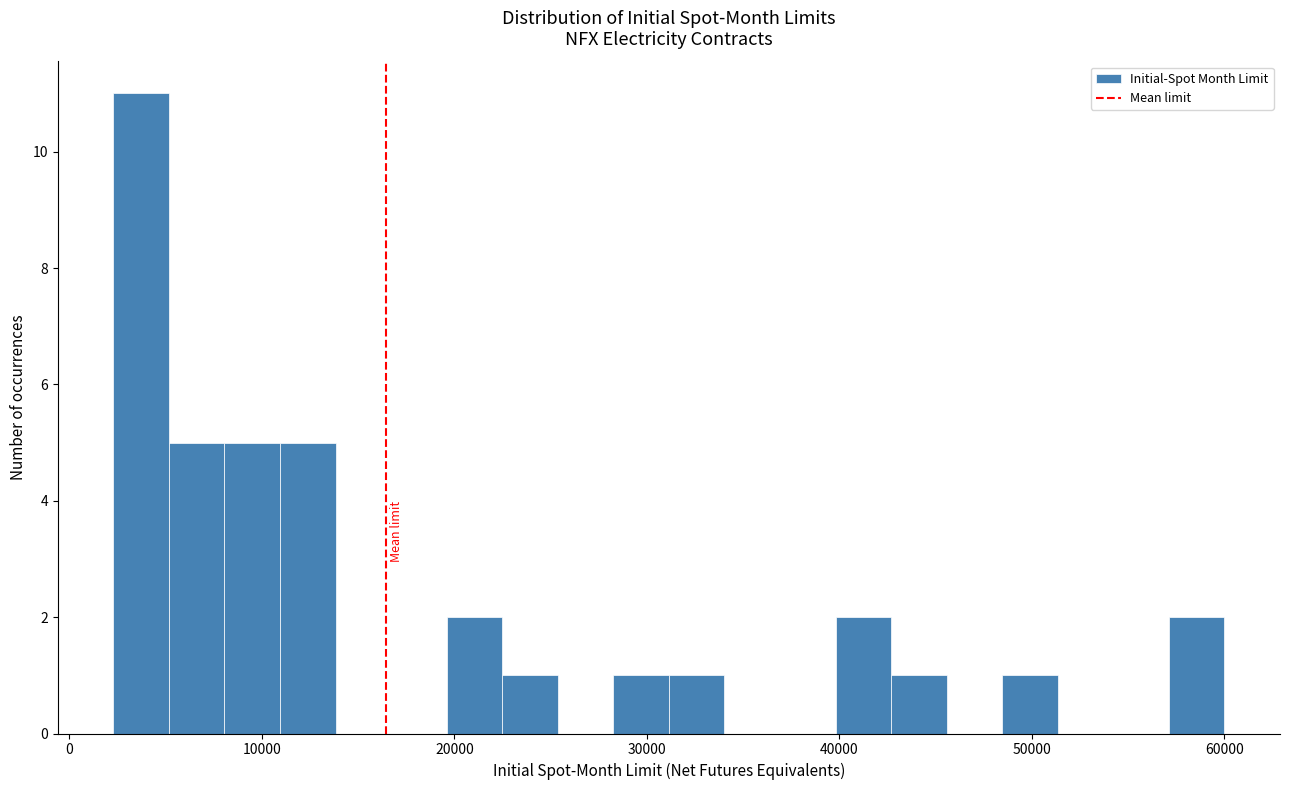

Around what value on the x-axis is the tallest bar? Give the approximate position of its centre, as read against the axis.

4000